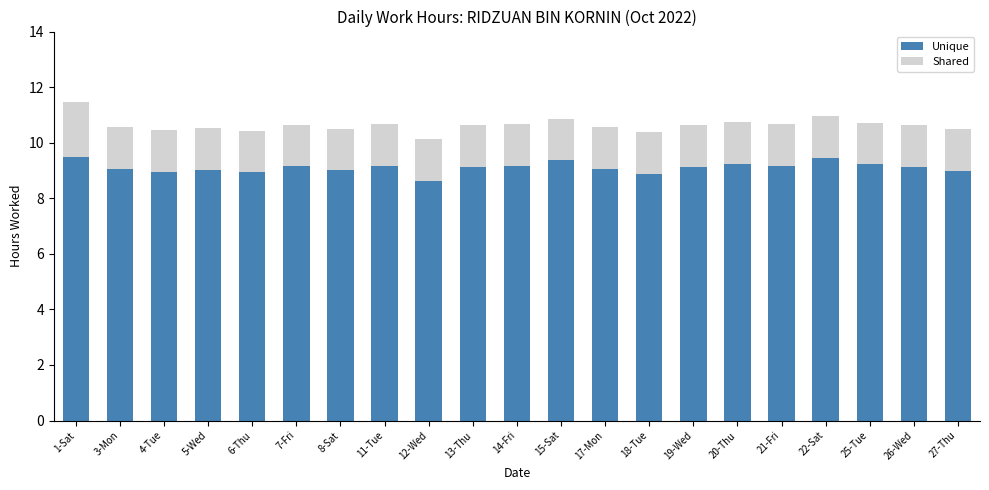

What is the difference between the Unique values at 4-Tue and 7-Fri?

0.2